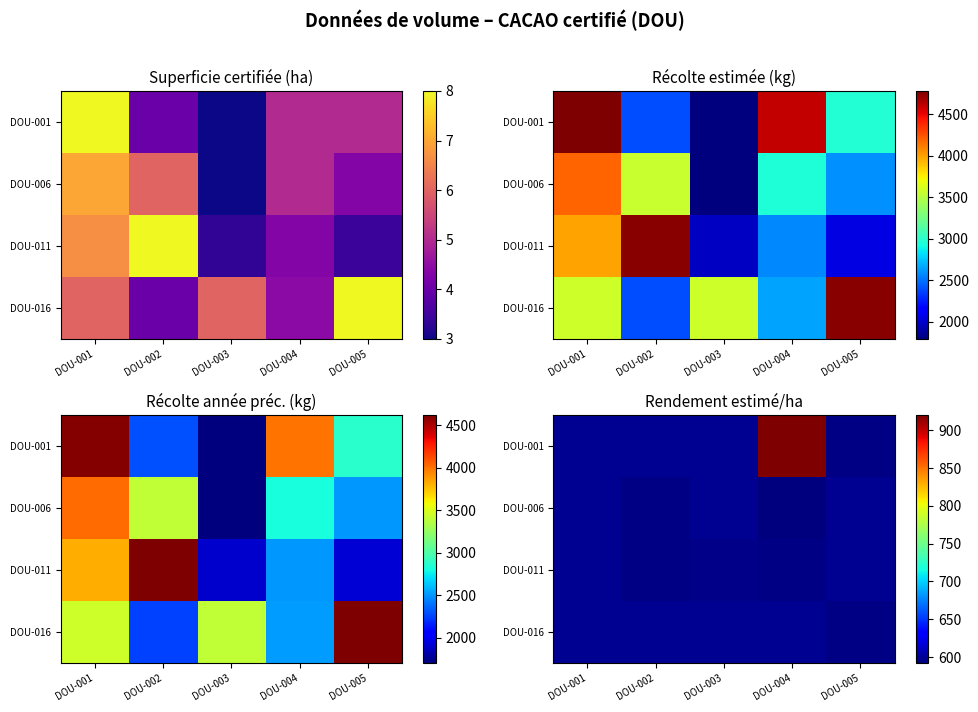

How many distinct data groups are displayed?

4